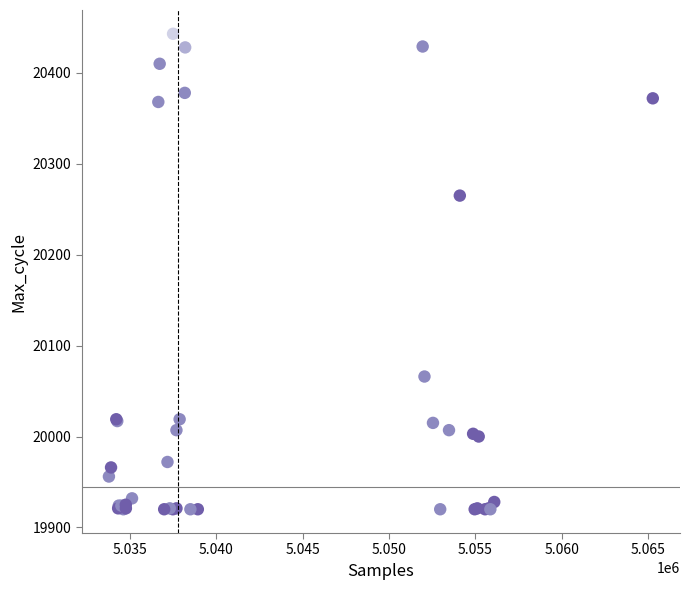

What Y value in the scatter plot is closest to 20181?

20265